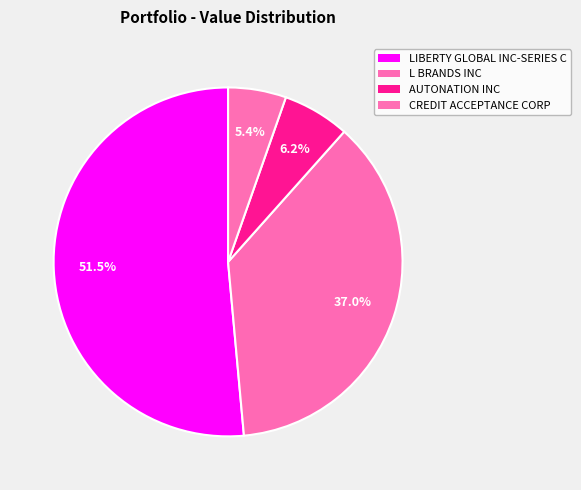

The AUTONATION INC slice represents 6% of the pie. True or false?

True